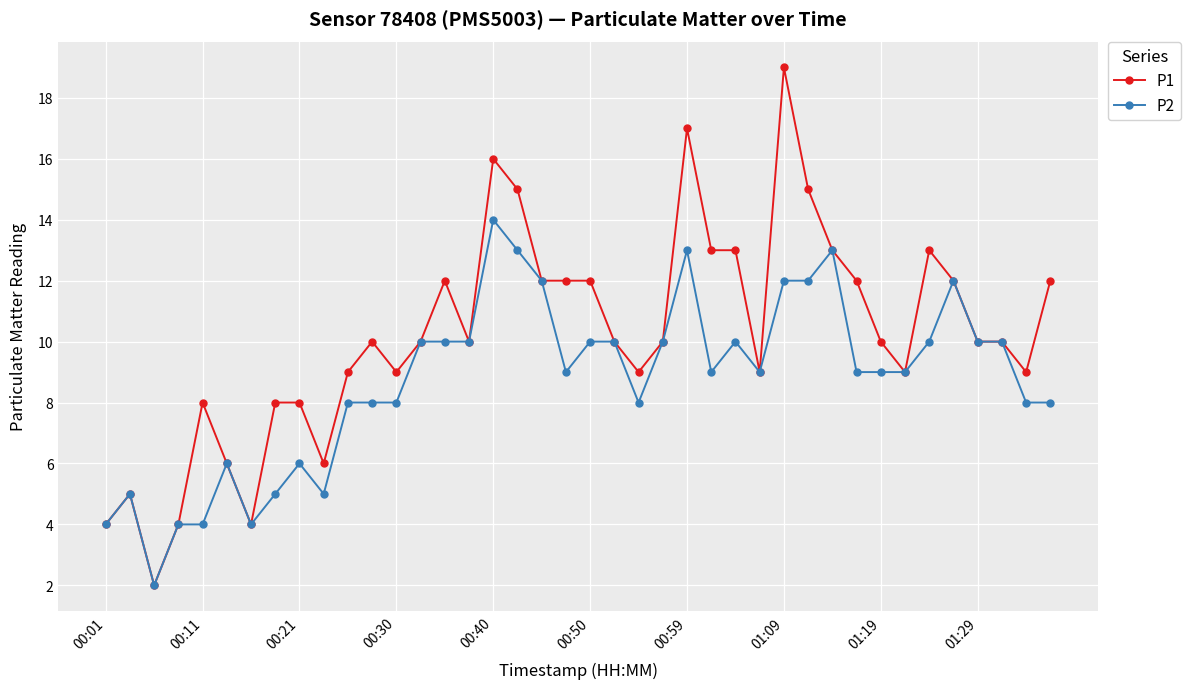

Reading left to right, list all the values displayed in this chart.

P1: 4	5	2	4	8	6	4	8	8	6	9	10	9	10	12	10	16	15	12	12	12	10	9	10	17	13	13	9	19	15	13	12	10	9	13	12	10	10	9	12
P2: 4	5	2	4	4	6	4	5	6	5	8	8	8	10	10	10	14	13	12	9	10	10	8	10	13	9	10	9	12	12	13	9	9	9	10	12	10	10	8	8